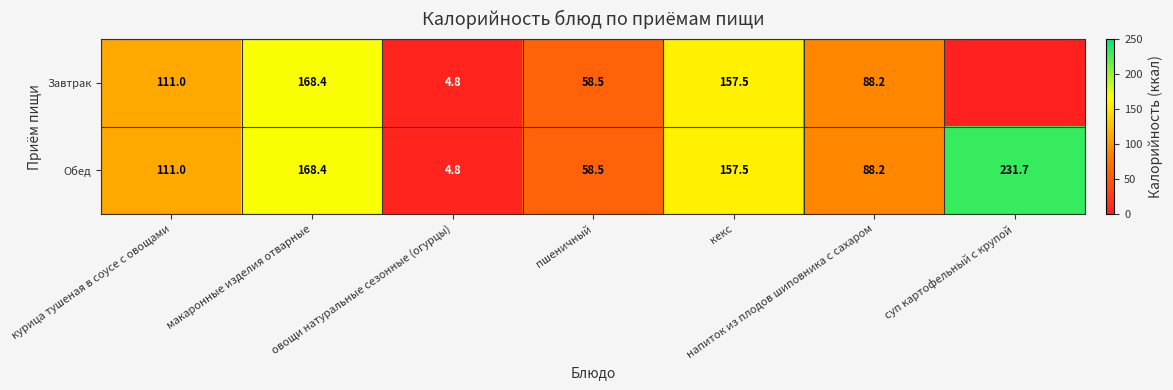

Is it true that Обед equals 1.1 at овощи натуральные сезонные (огурцы)?

False